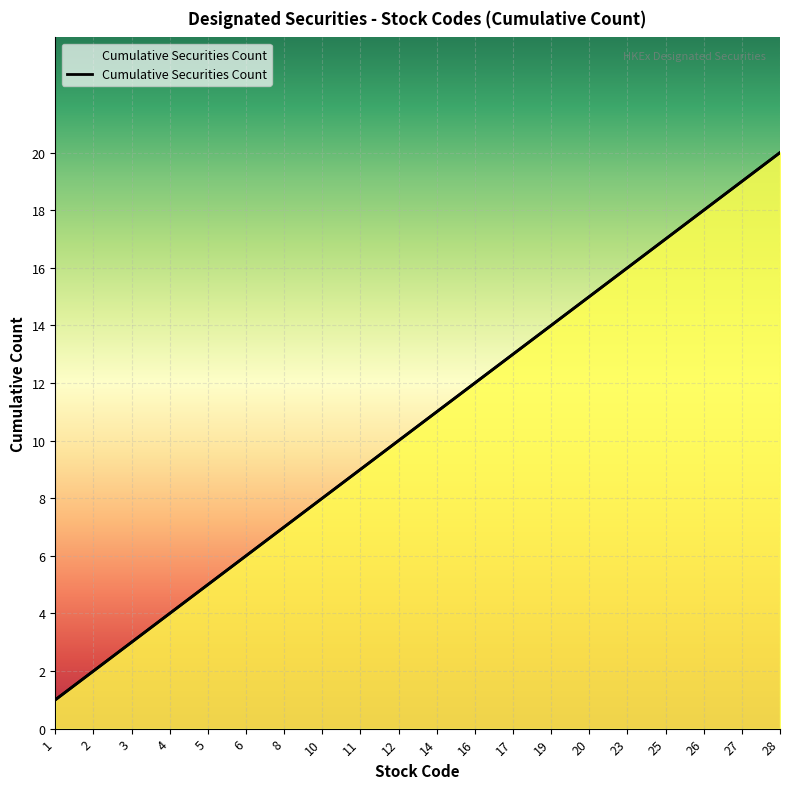

What is the ratio of the value at 14 to the value at 23?

0.7